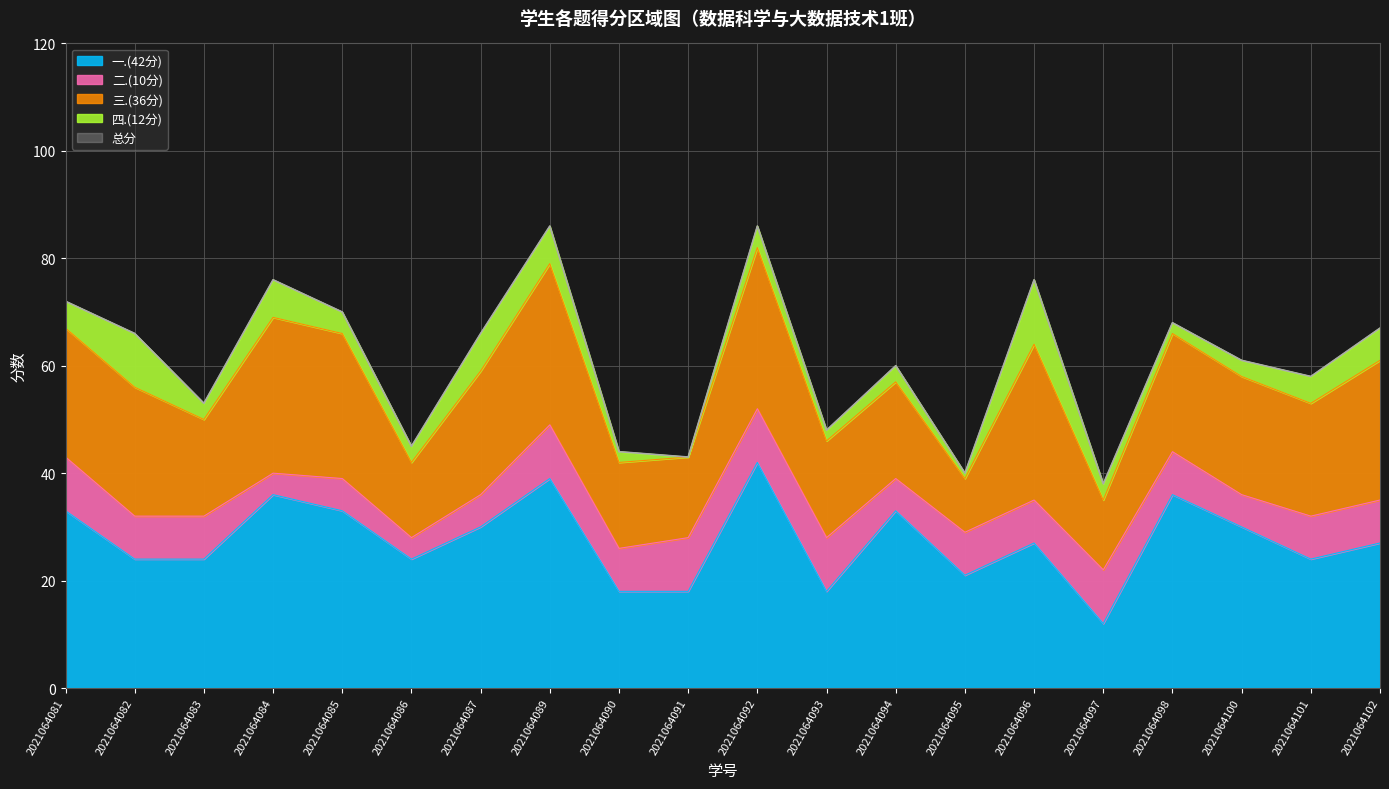

How many values in the 四.(12分) series exceed 4?

8